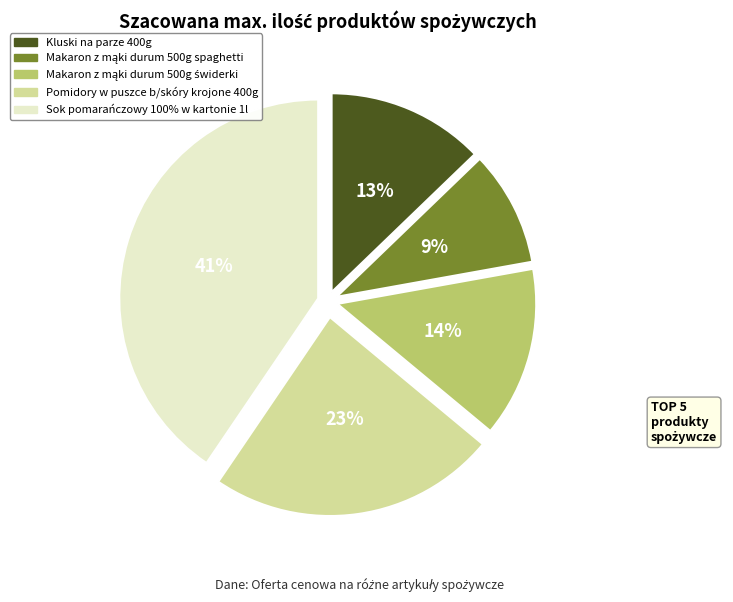

What is the ratio of the value at Pomidory w puszce b/skóry krojone 400g to the value at Kluski na parze 400g?

1.8